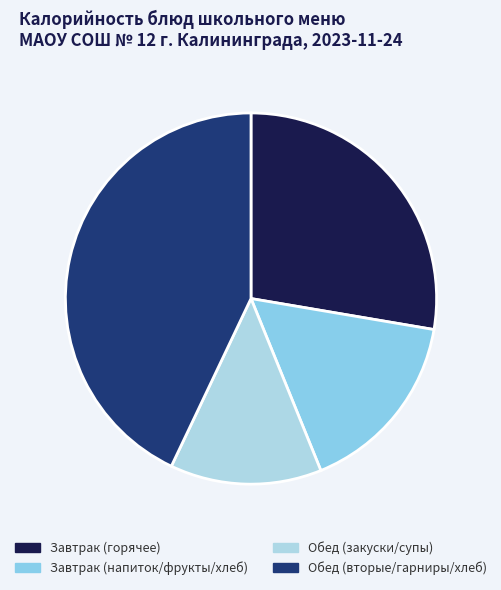

What is the largest slice in the pie chart?

Обед (вторые/гарниры/хлеб)